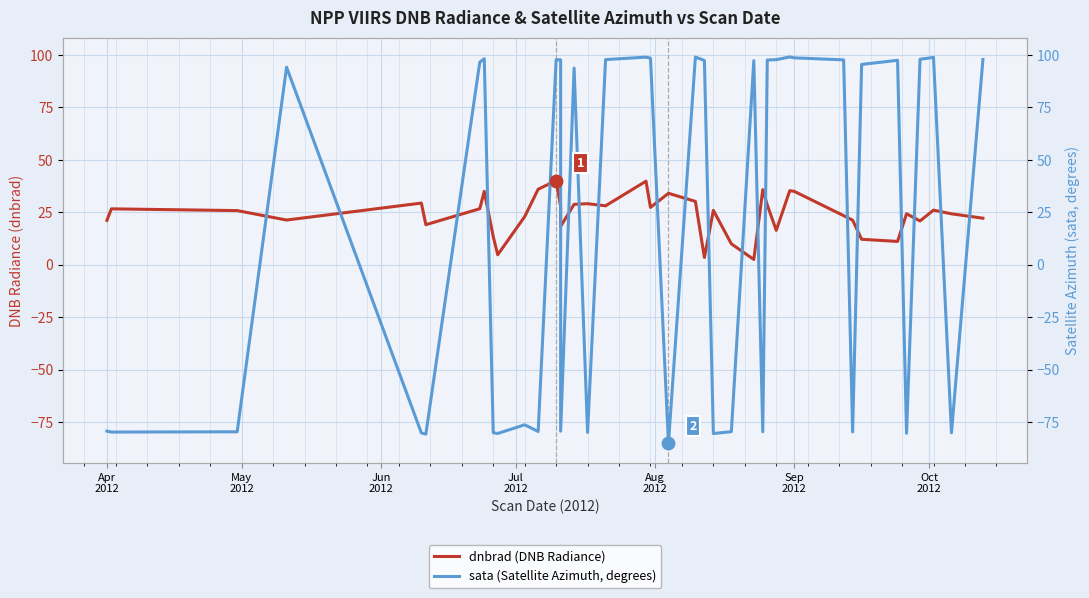

Which series ends up on top after the final intersection of sata (Satellite Azimuth, degrees) and dnbrad (DNB Radiance)?

sata (Satellite Azimuth, degrees)